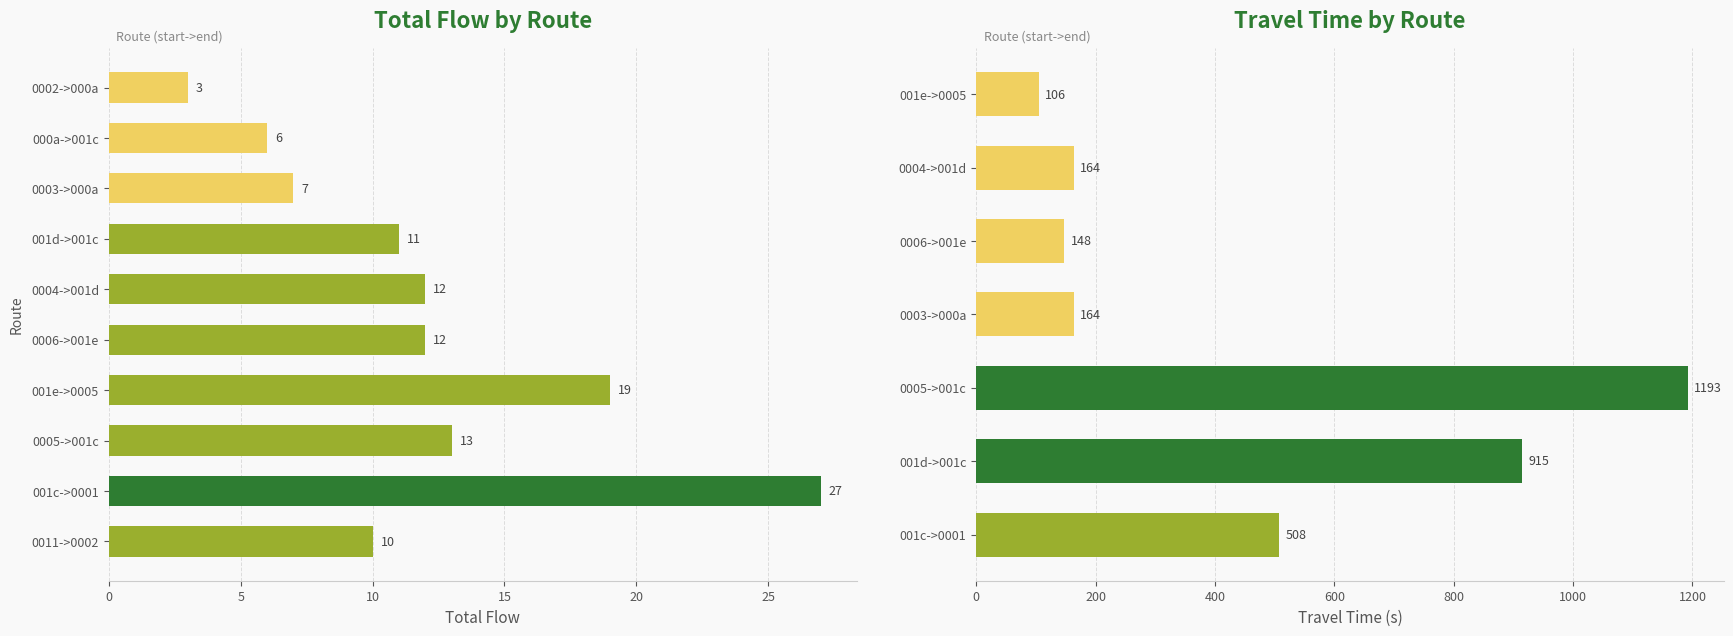

Is it true that travel_time equals 0 at 0?

False